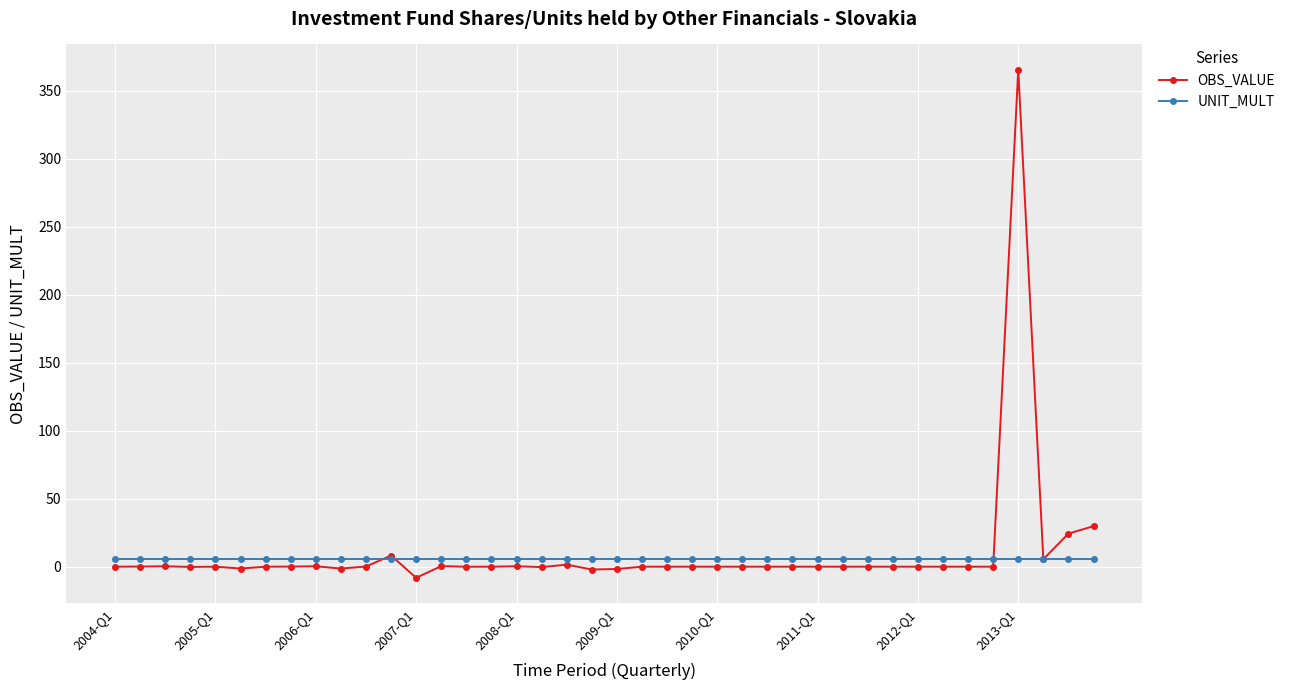

What is the greatest value displayed?

365.4